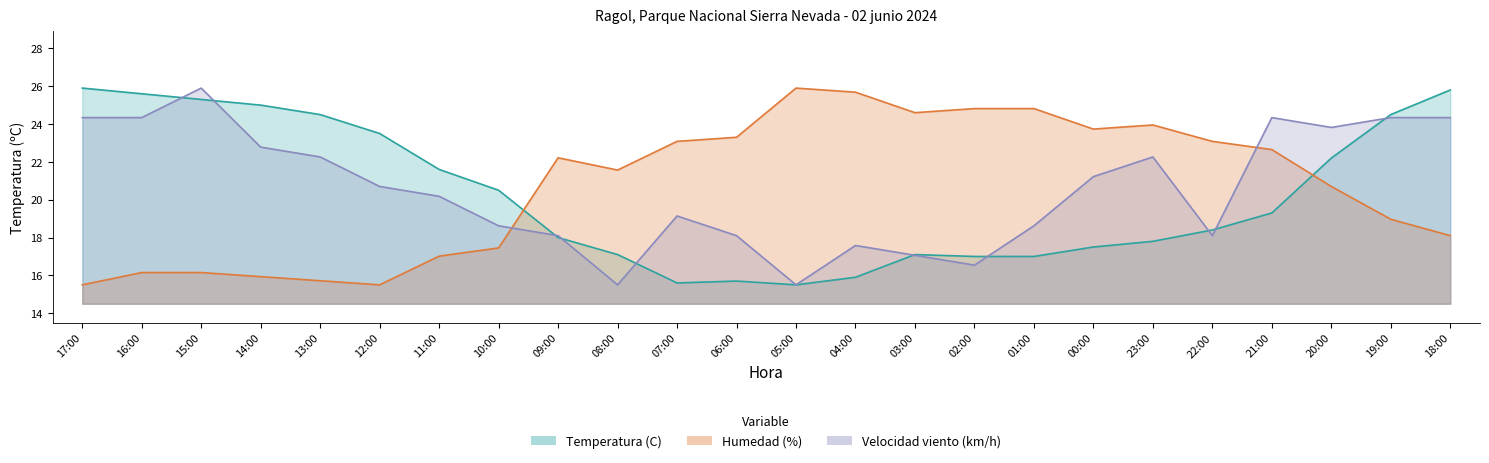

Reading right to left, extract all data points from this chart.

Temperatura (C): 25.8	24.5	22.2	19.3	18.4	17.8	17.5	17.0	17.0	17.1	15.9	15.5	15.7	15.6	17.1	18.0	20.5	21.6	23.5	24.5	25.0	25.3	25.6	25.9
Humedad (%): 18.1	19.0	20.7	22.6	23.1	23.9	23.7	24.8	24.8	24.6	25.7	25.9	23.3	23.1	21.6	22.2	17.4	17.0	15.5	15.7	15.9	16.1	16.1	15.5
Velocidad viento (km/h): 24.3	24.3	23.8	24.3	18.1	22.3	21.2	18.6	16.5	17.1	17.6	15.5	18.1	19.1	15.5	18.1	18.6	20.2	20.7	22.3	22.8	25.9	24.3	24.3